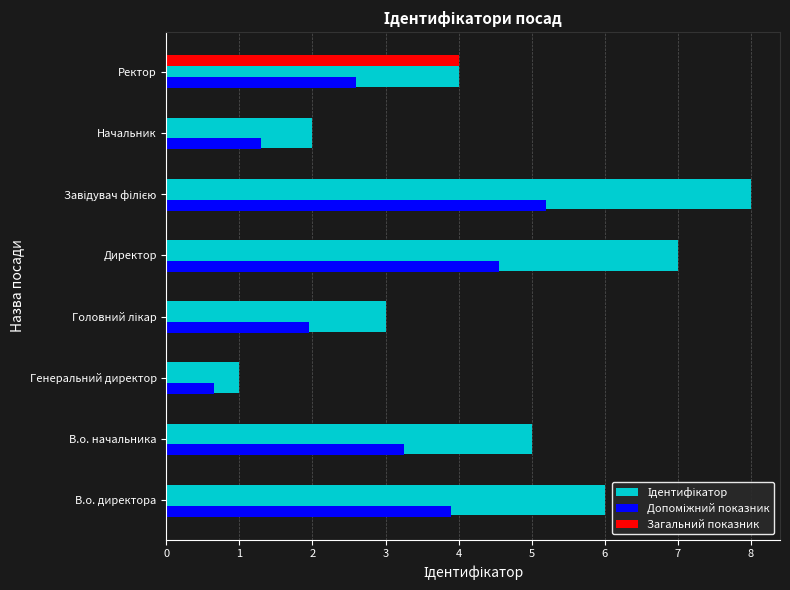

What is the total value across all series at Директор?

11.6